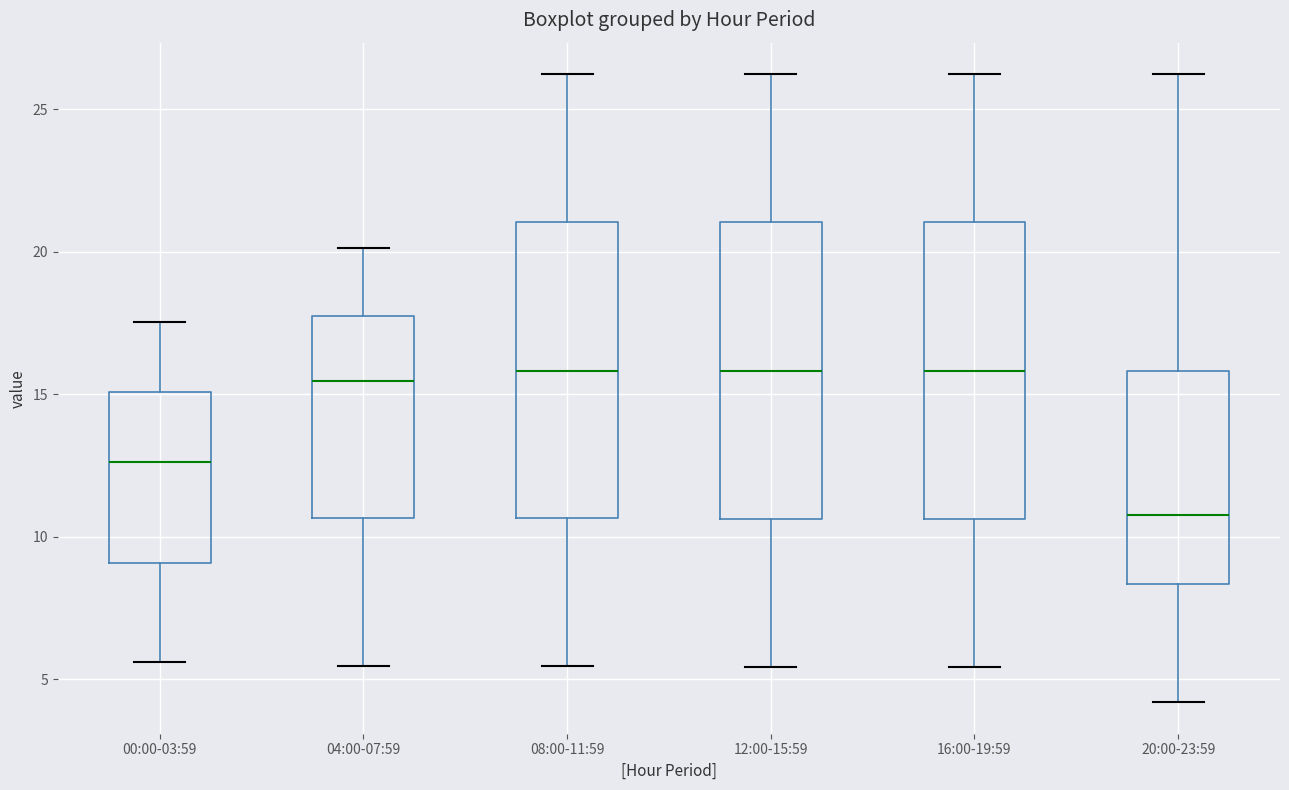

Where is the lower edge of the box for 04:00-07:59 on the y-axis? The values are not printed on the chart, so give them approximately, as read against the axis.

10.5